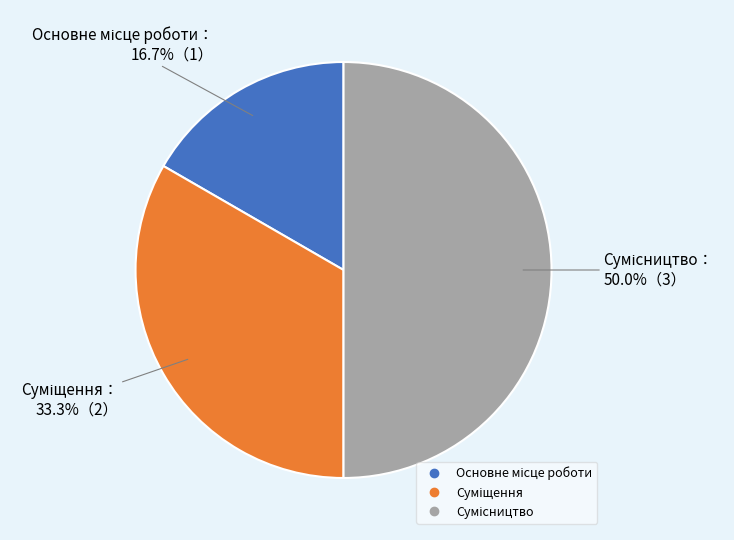

Does Сумісництво account for over 50% of the chart?

No